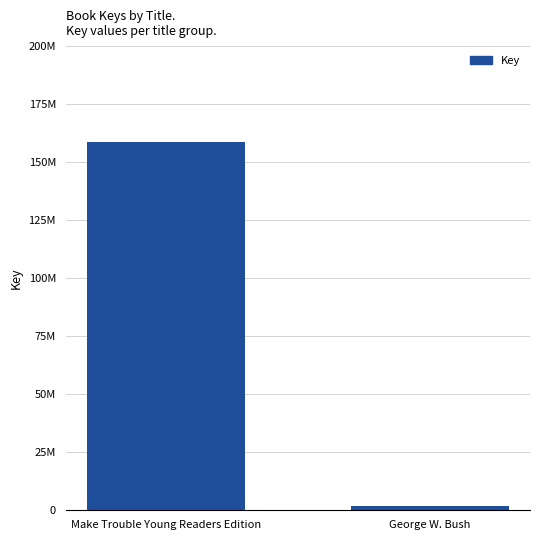

Read the value at Make Trouble Young Readers Edition, to the nearest 50.

158515600